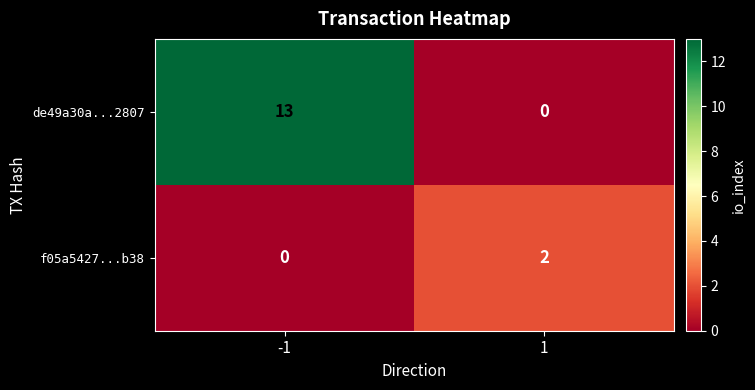

What is the greatest value displayed?

13